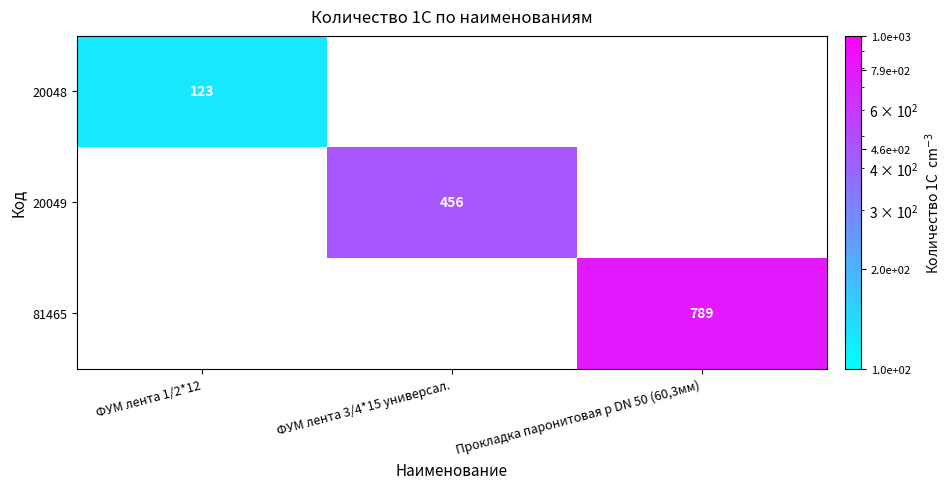

Count the number of data series in this chart.

3